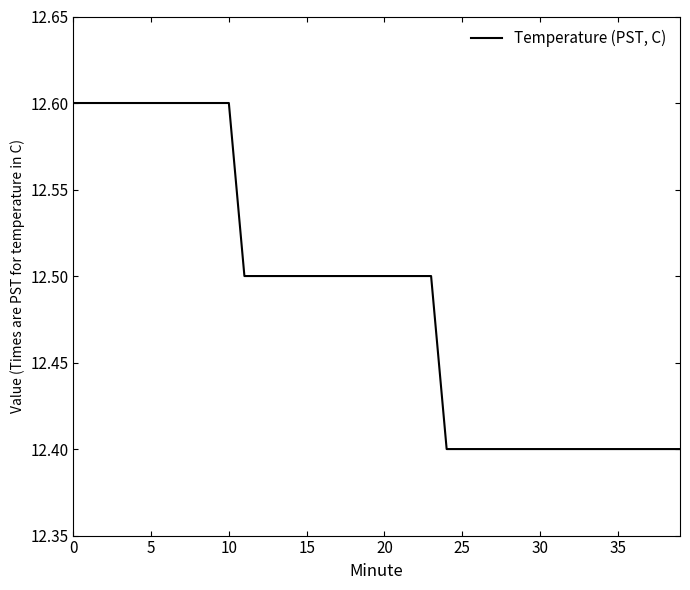

What is the smallest value displayed?

12.4